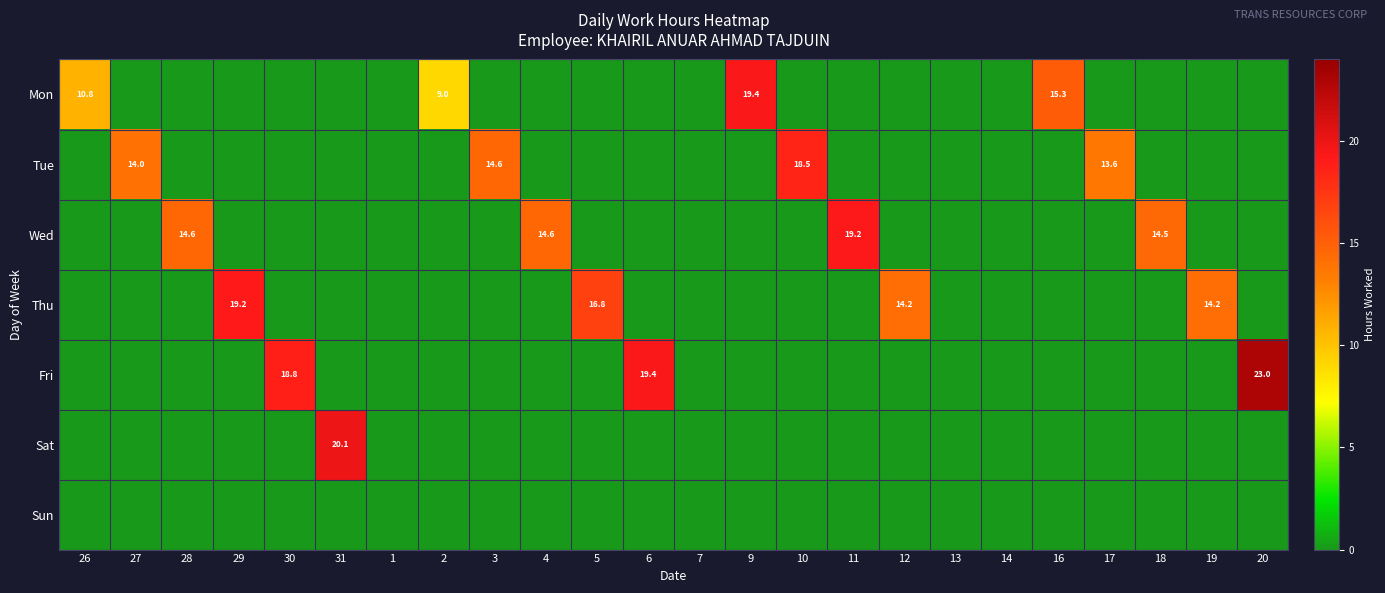

The Tue series shows 9.0 at 3. True or false?

False